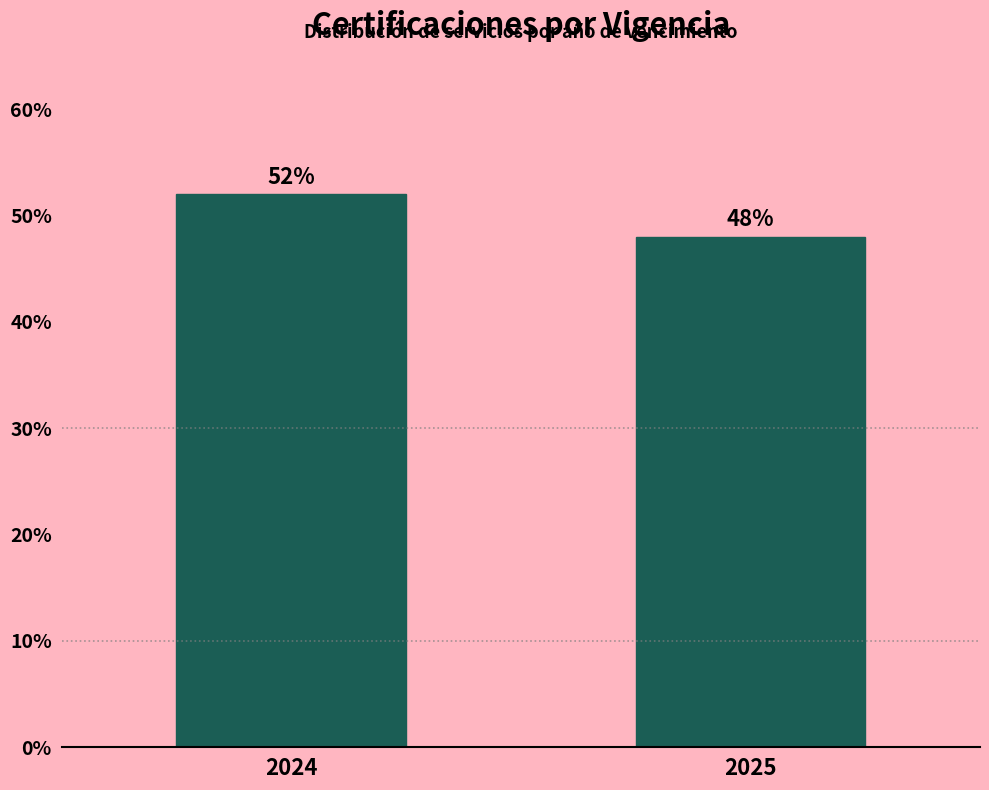

Reading left to right, what are all the values shown in this chart?

2024=52	2025=48